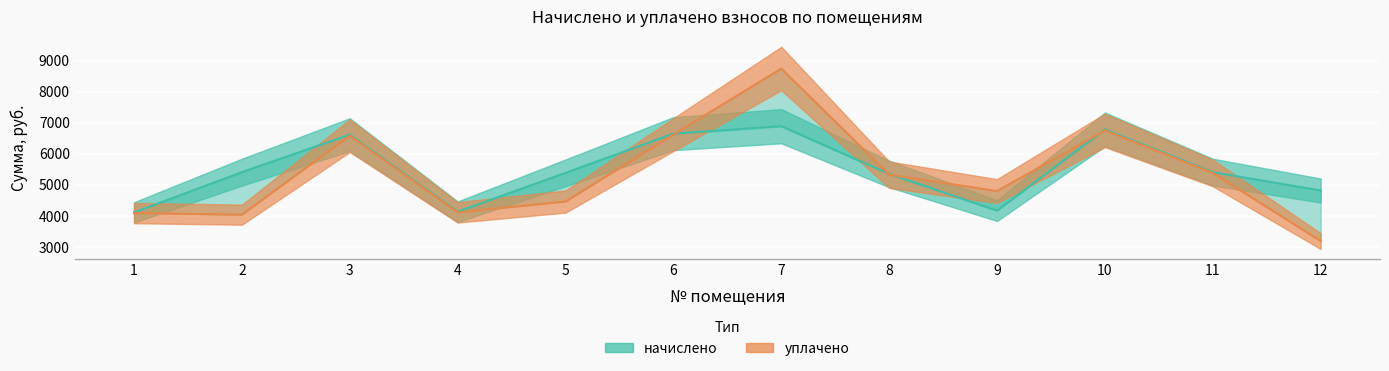

True or false: начислено has more than 0 points higher than both neighbors.

True